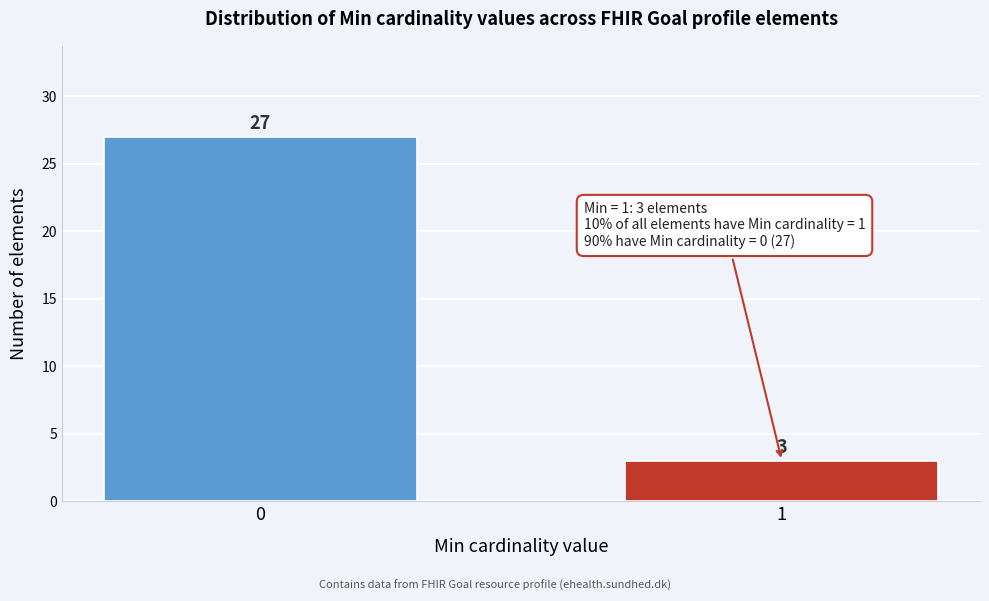

Reading right to left, list all the values displayed in this chart.

3	27